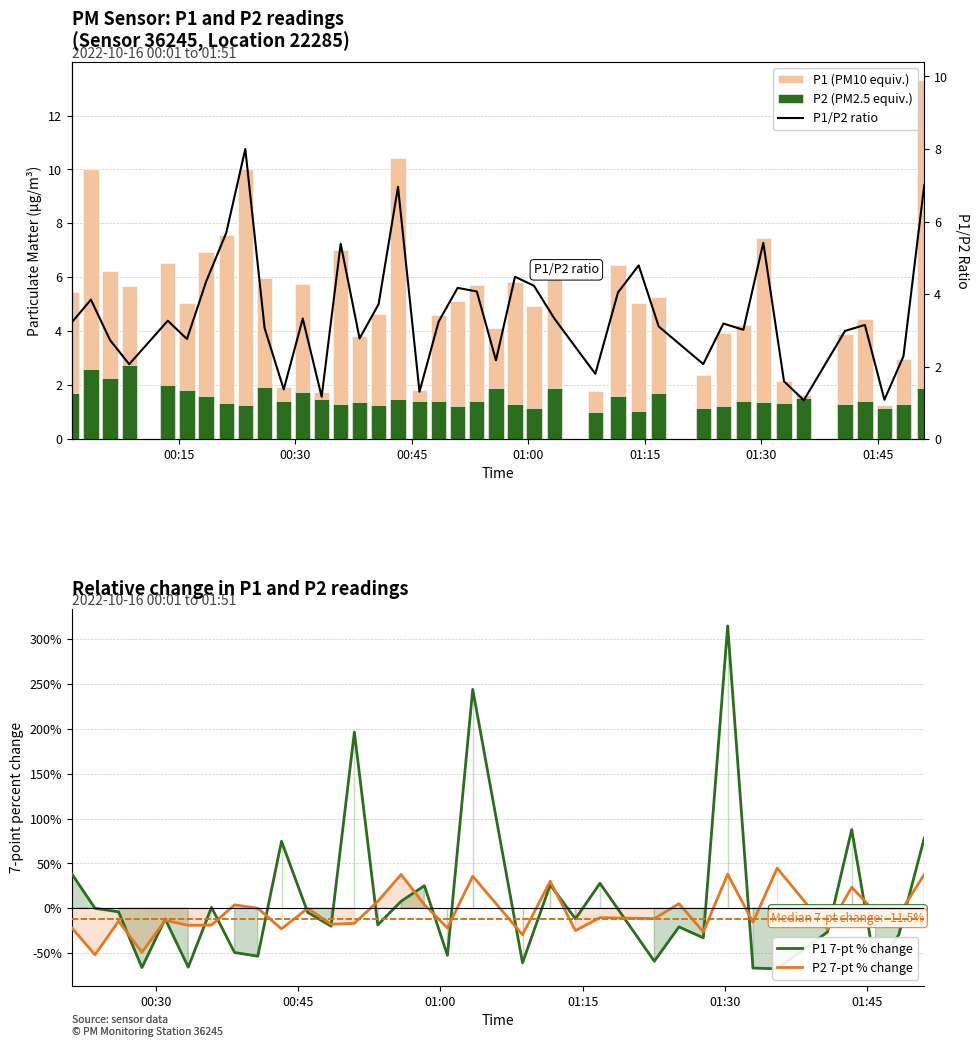

What is the maximum value for P2 7-pt % change?

44.8